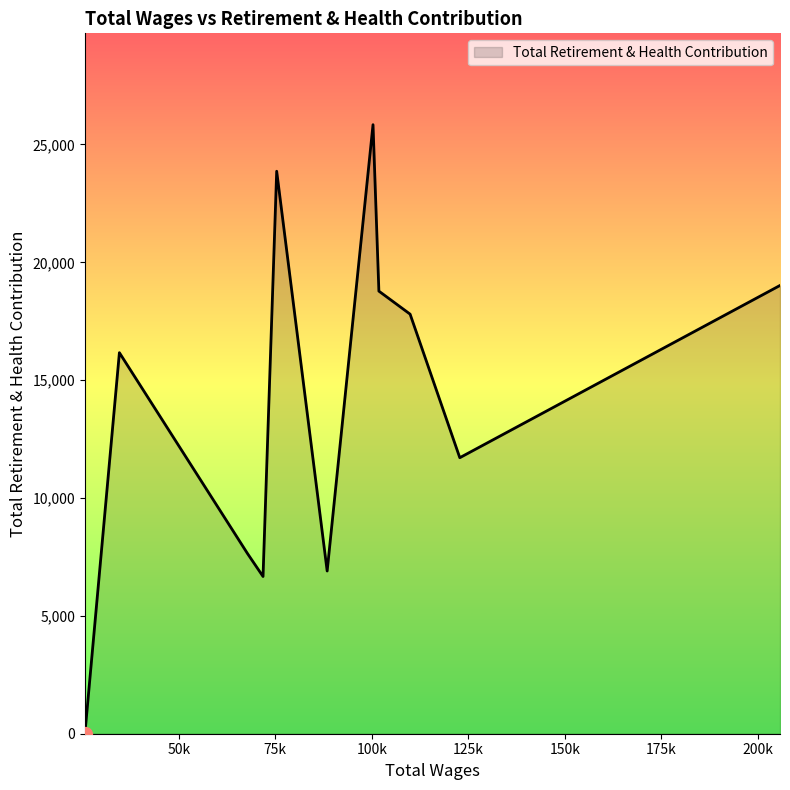

What is the difference between the maximum and minimum values?

25838